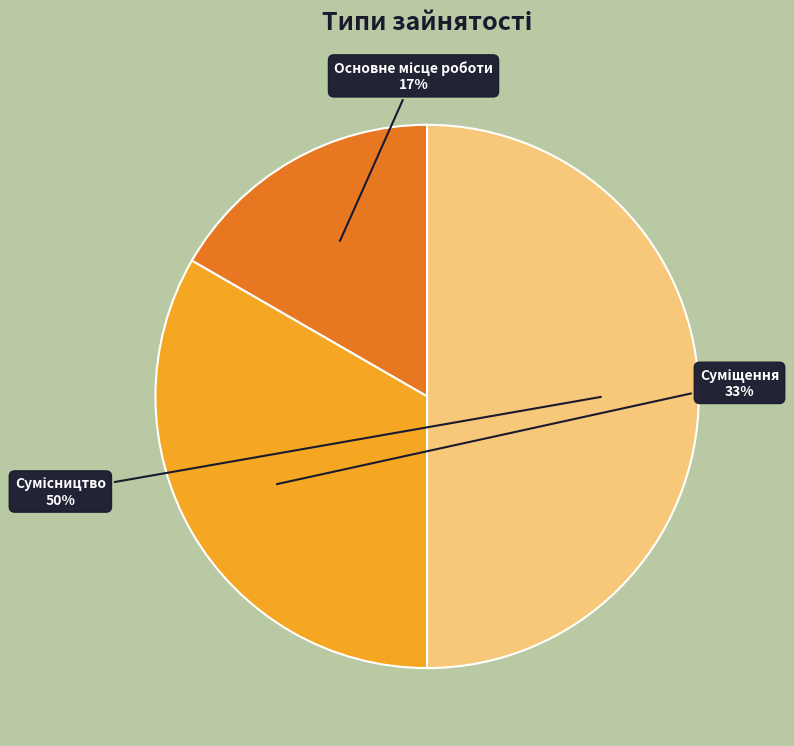

To the nearest percent, what is the difference between the largest and smallest slice percentages?

33%